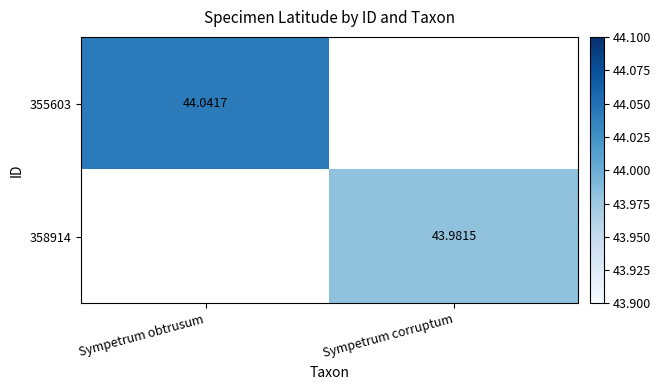

Is the value of 355603 at Sympetrum obtrusum greater than the value of 358914 at Sympetrum corruptum?

Yes